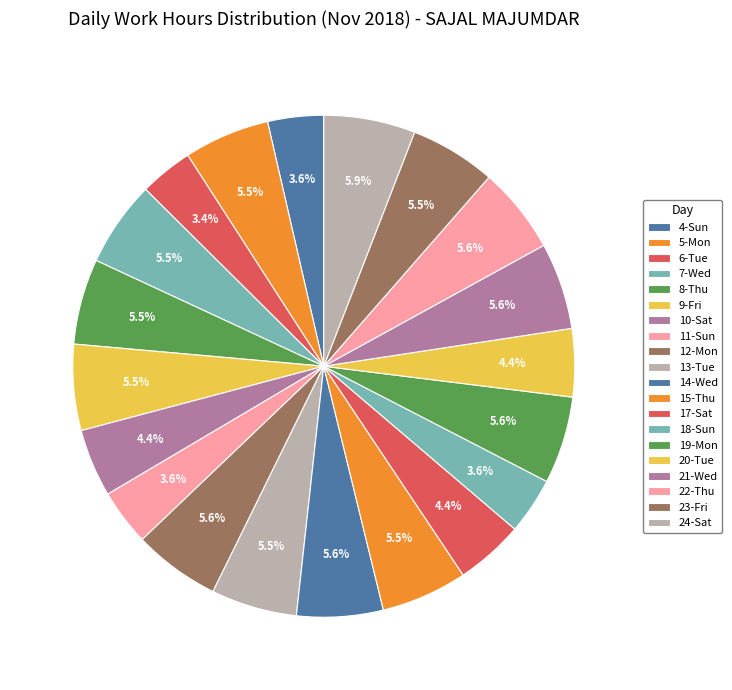

How many segments does this pie chart have?

20